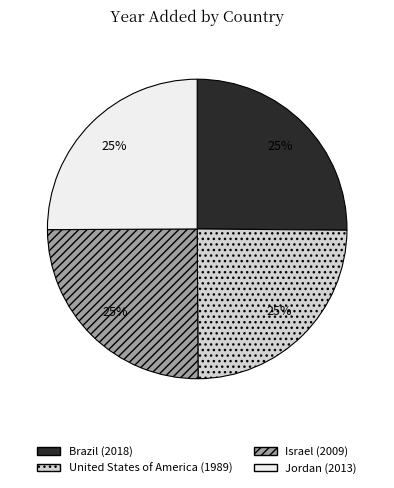

Is Brazil the majority of the pie?

No